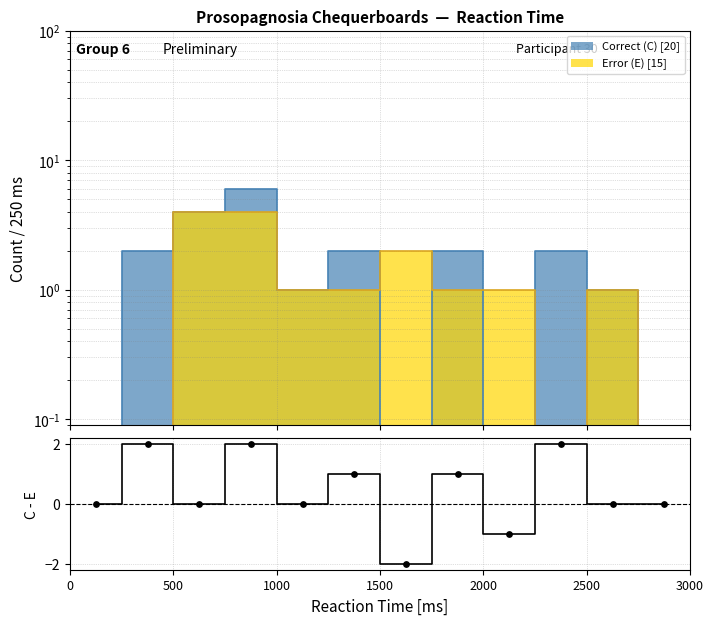

Which has a higher value, 1500 or 3000?

1500